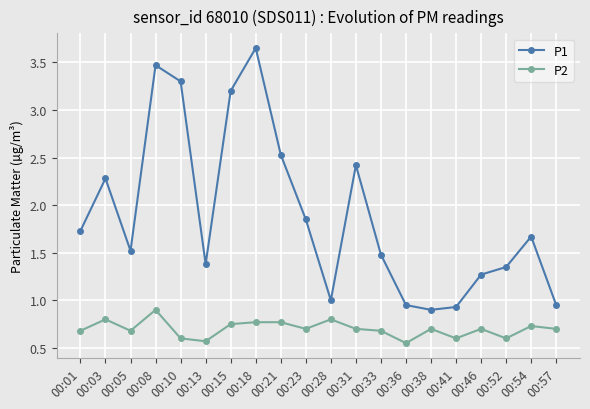

What is the difference between the highest and lowest values at 00:08?

2.6